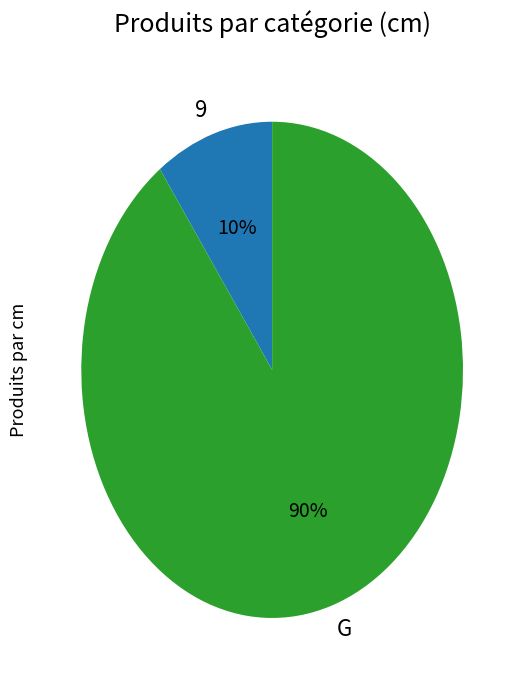

Which slice is the smallest?

9